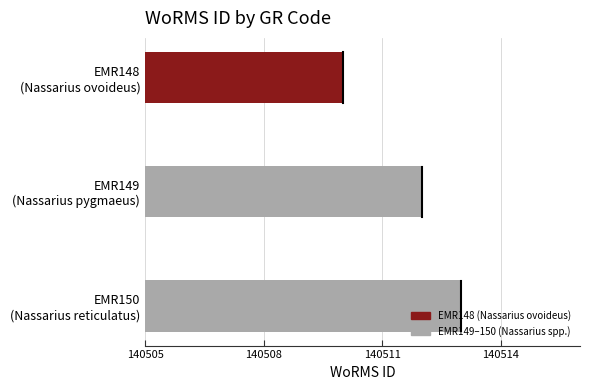

Reading top to bottom, what are all the values shown in this chart?

140510	140512	140513